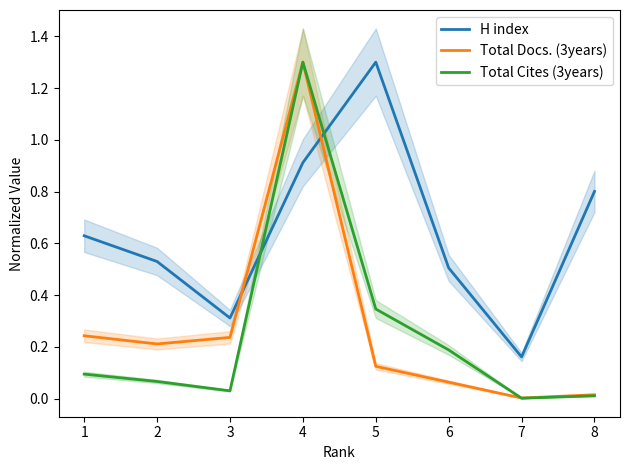

At which label is H index closest to 0?

7